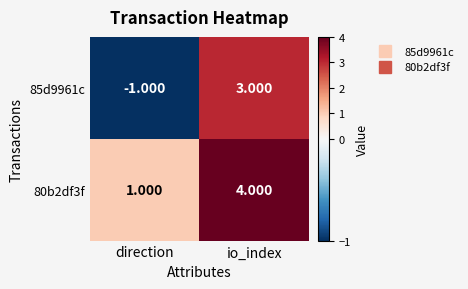

Count the number of data series in this chart.

2